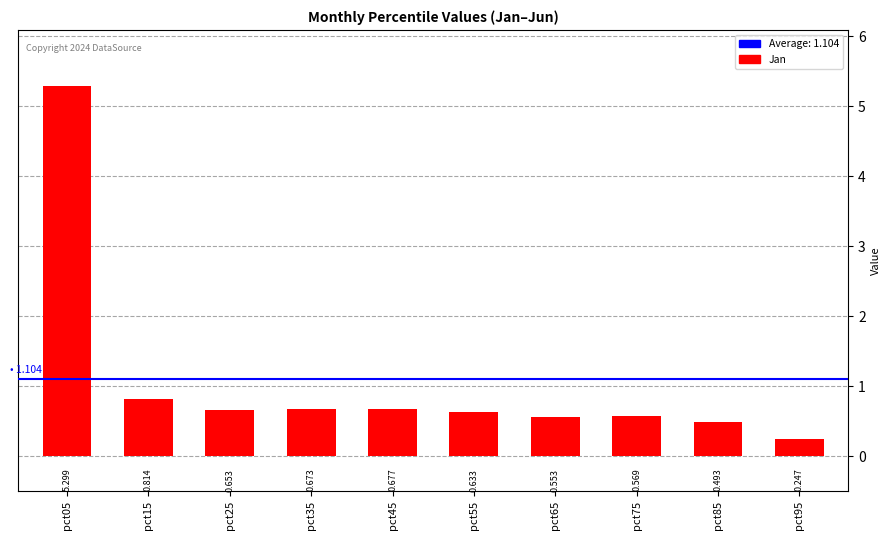

Rank the categories by value from lowest to highest.

pct95, pct85, pct65, pct75, pct55, pct25, pct35, pct45, pct15, pct05